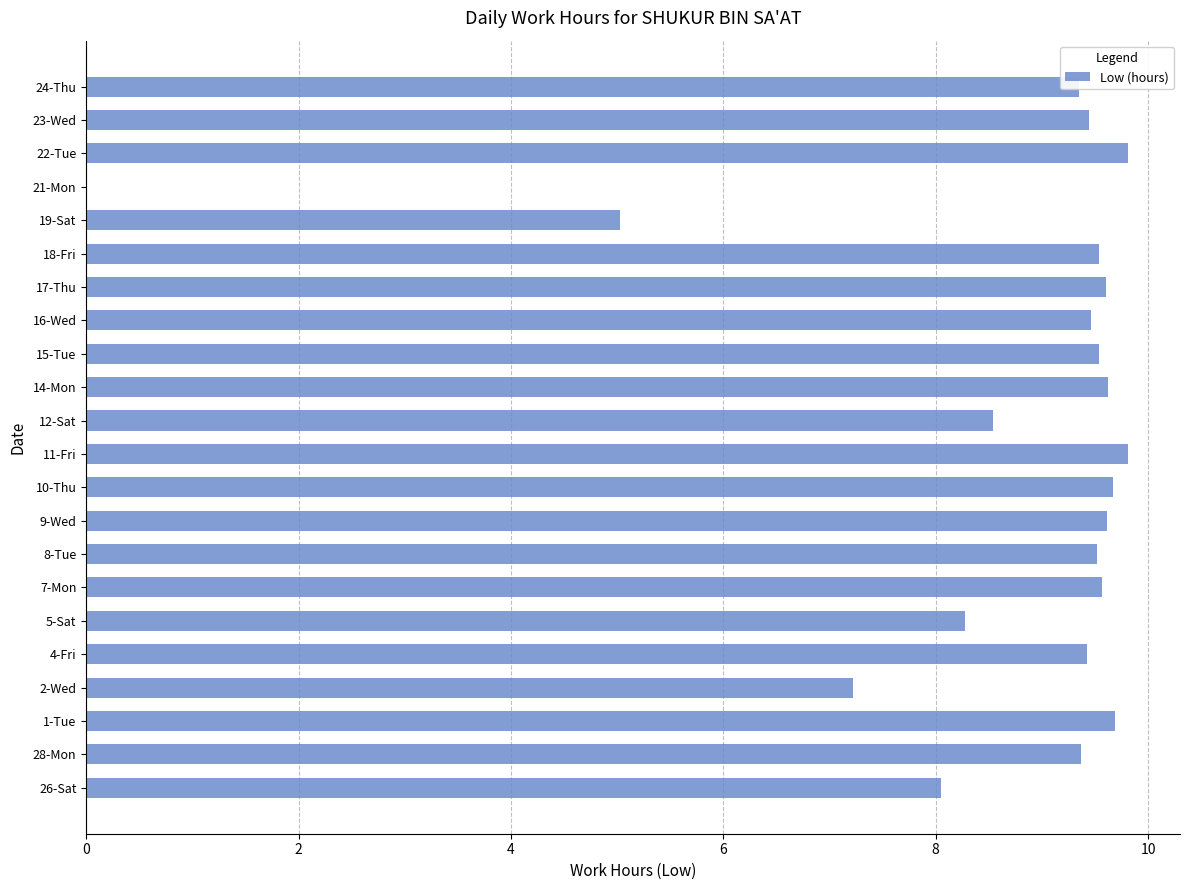

True or false: the data shows 9.7 at 1-Tue.

True